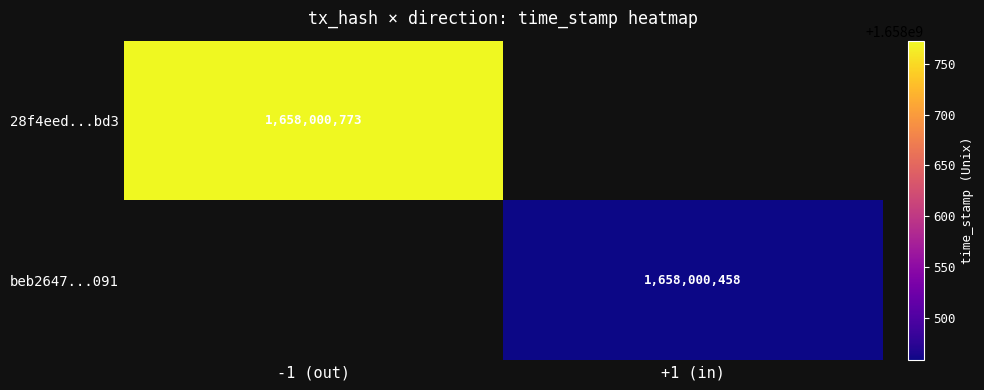

What is the maximum value shown in the chart?

1658000773